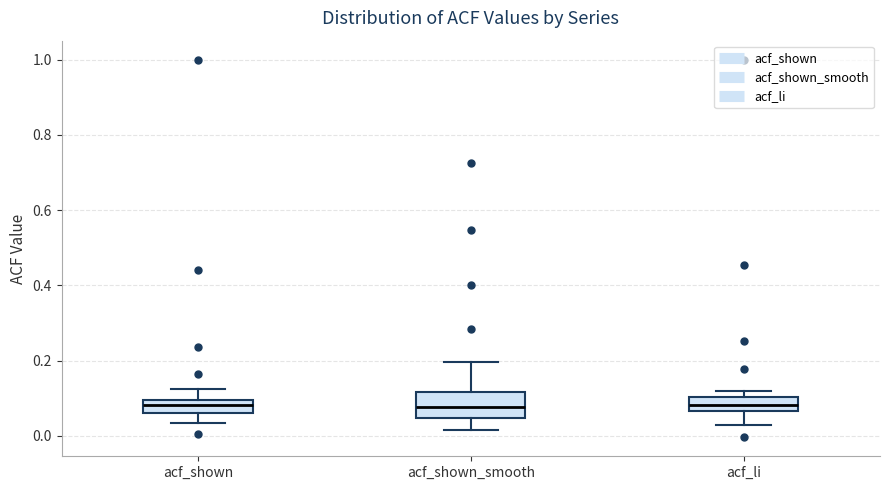

Reading left to right, transcribe this box plot: for each box, give where its median line is, the range the box spans, and where its two whiskers end, as read against the y-axis. The values are not printed on the chart, so give them approximately, as read against the axis.

acf_shown: median 0.08, box 0.06 to 0.10, whiskers 0.04 to 0.12
acf_shown_smooth: median 0.08, box 0.04 to 0.12, whiskers 0.02 to 0.20
acf_li: median 0.08, box 0.06 to 0.10, whiskers 0.02 to 0.12